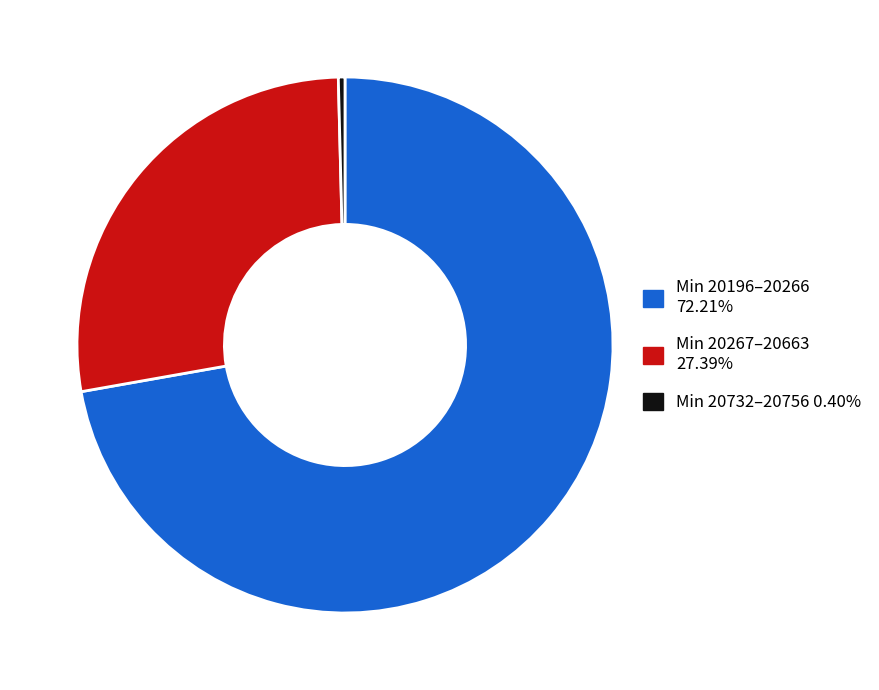

Is there a majority slice in this chart?

Yes